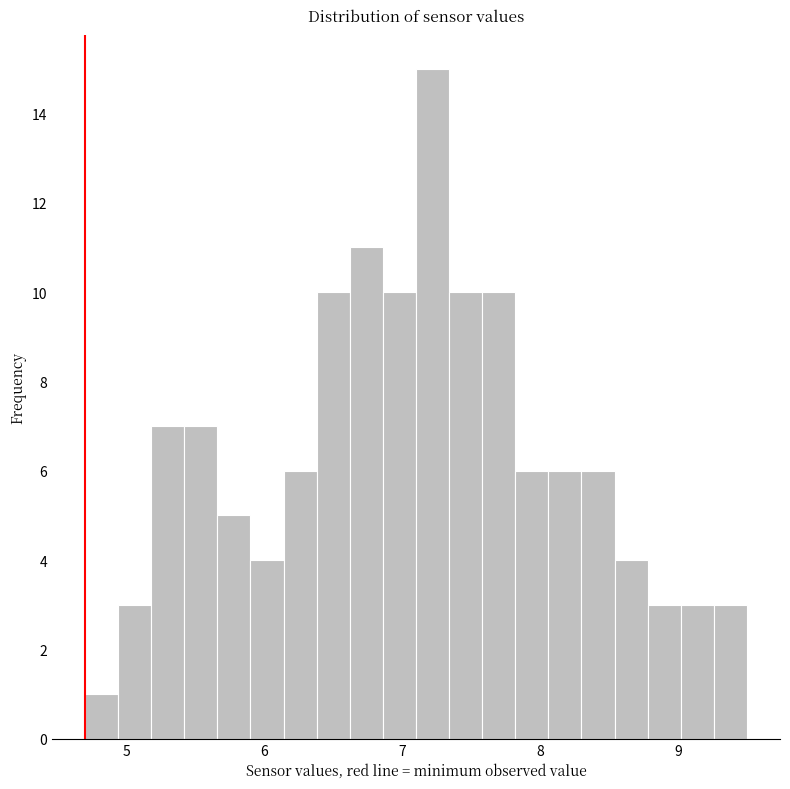

Around what value on the x-axis is the tallest bar? Give the approximate position of its centre, as read against the axis.

7.2